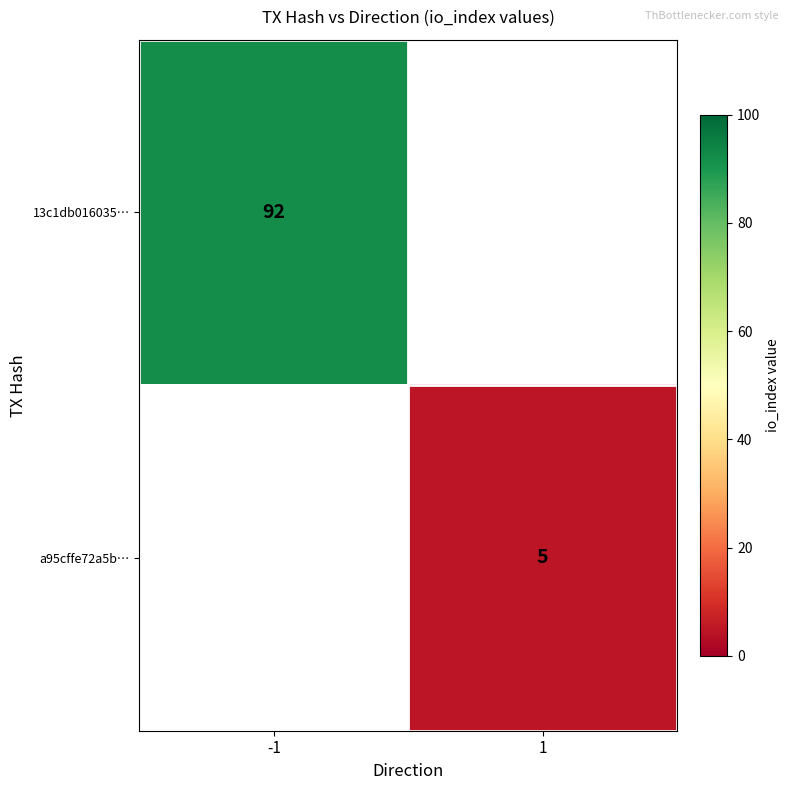

Which label corresponds to the largest value in the chart?

-1